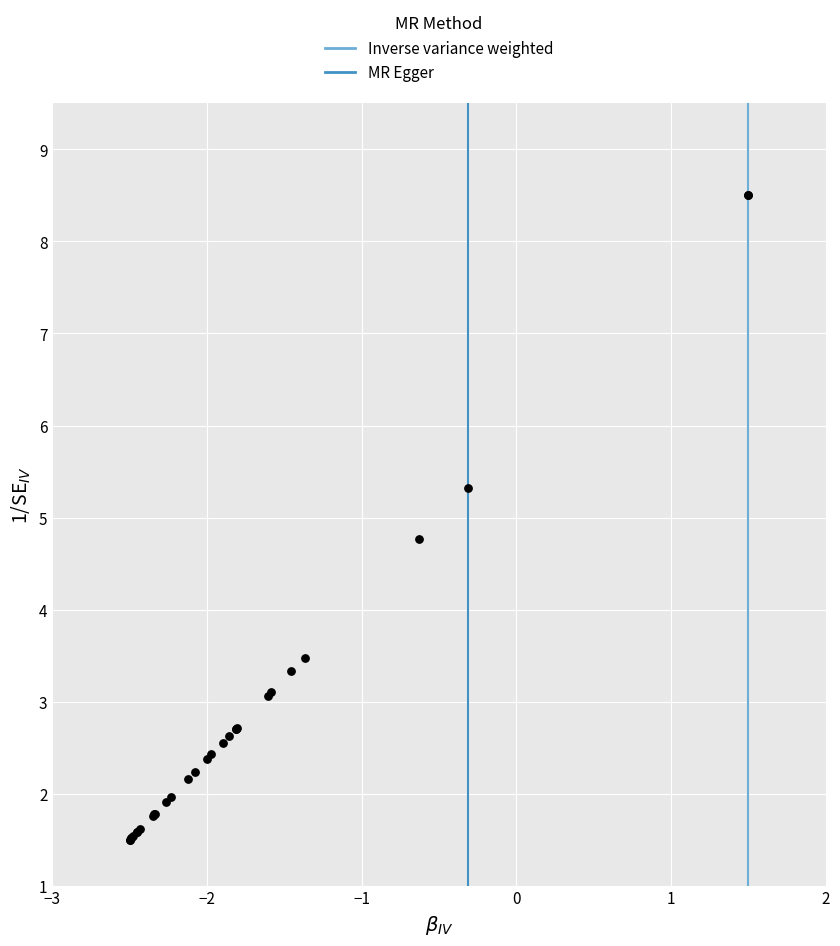

What Y value in the scatter plot is closest to 5?

4.8